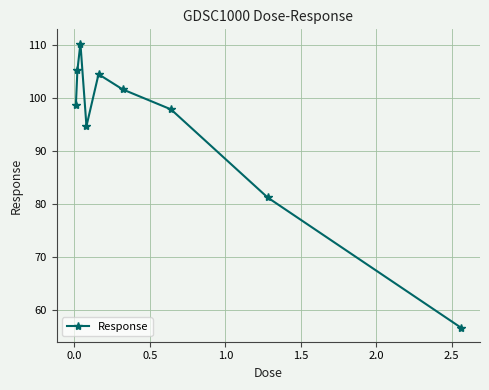

True or false: there are more than 0 points higher than both neighbors.

True